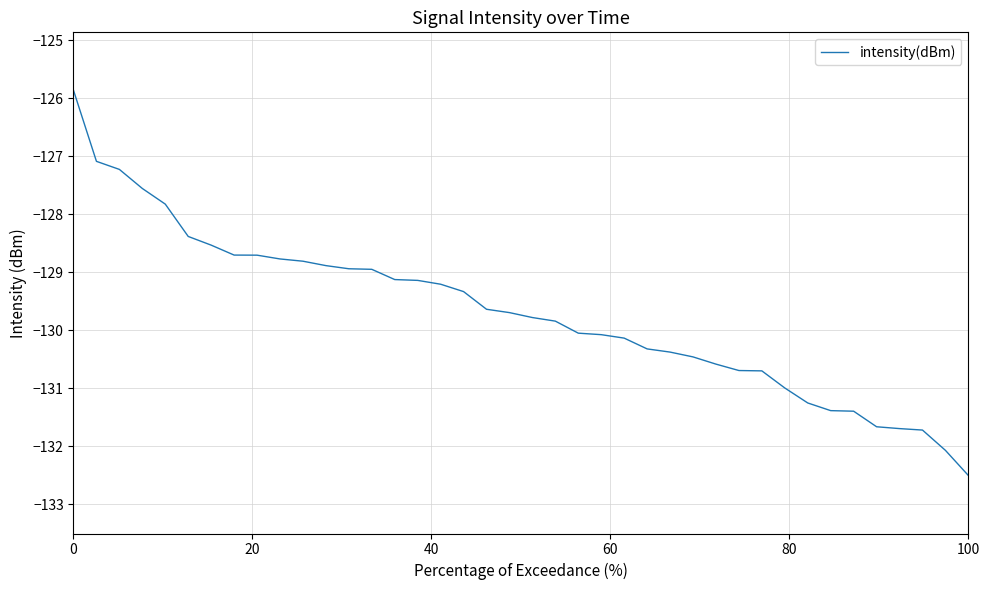

What is the difference between the maximum and minimum values?

6.6